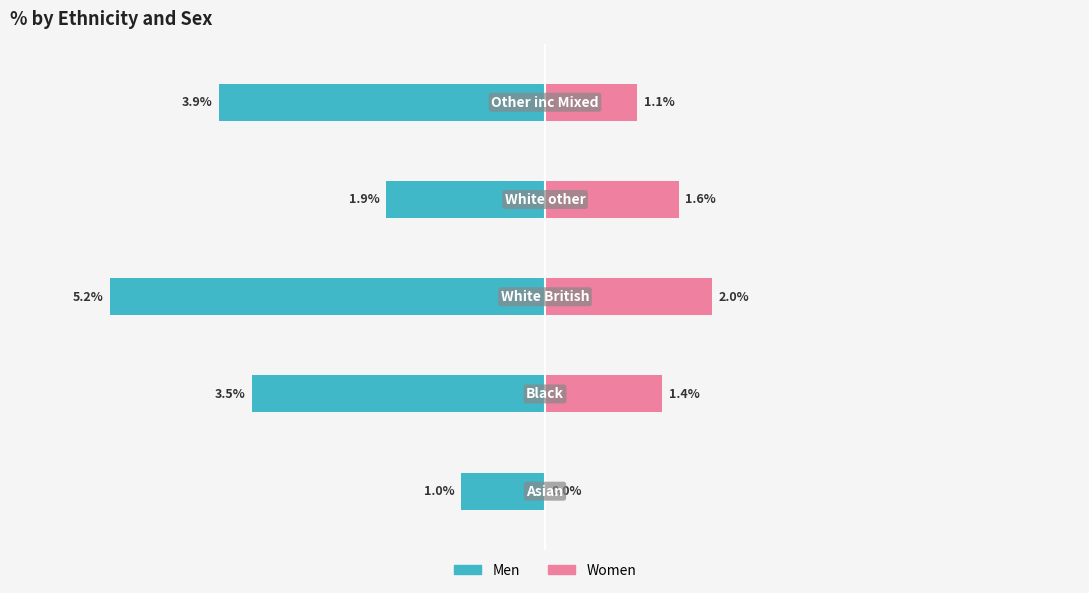

Where is Men nearest to the value -3?

1